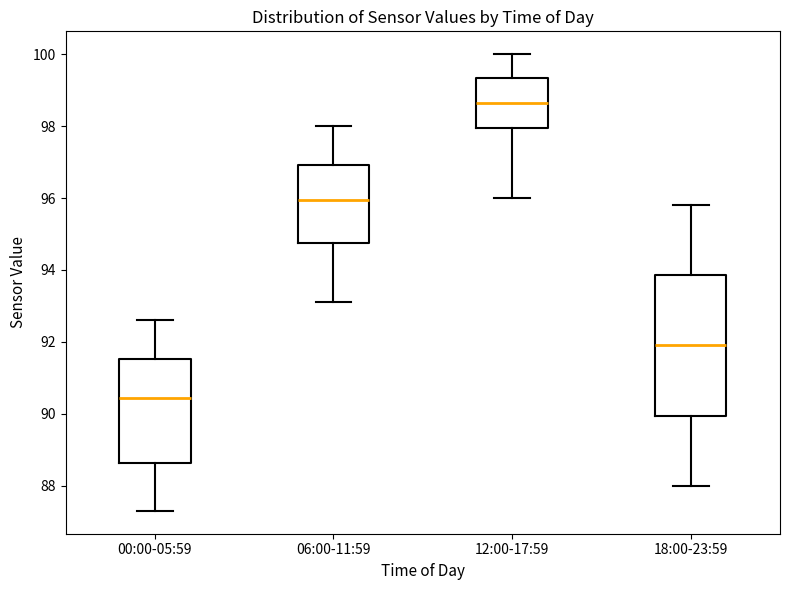

Where is the lower edge of the box for 00:00-05:59 on the y-axis? The values are not printed on the chart, so give them approximately, as read against the axis.

88.6